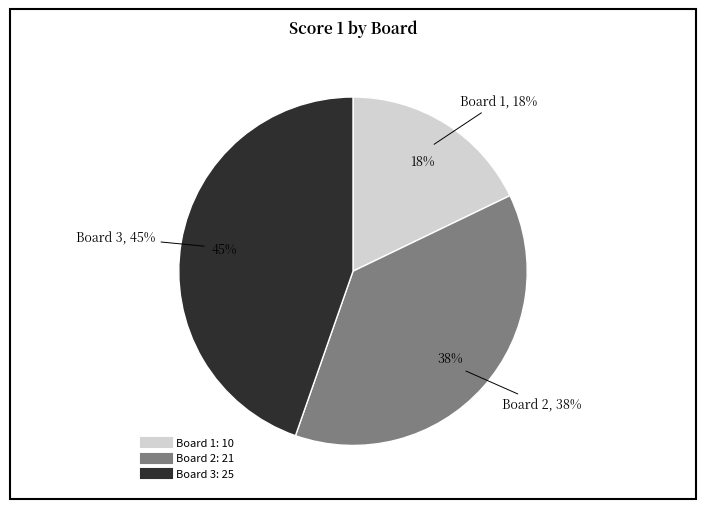

To the nearest percent, what portion does Board 1 represent?

18%